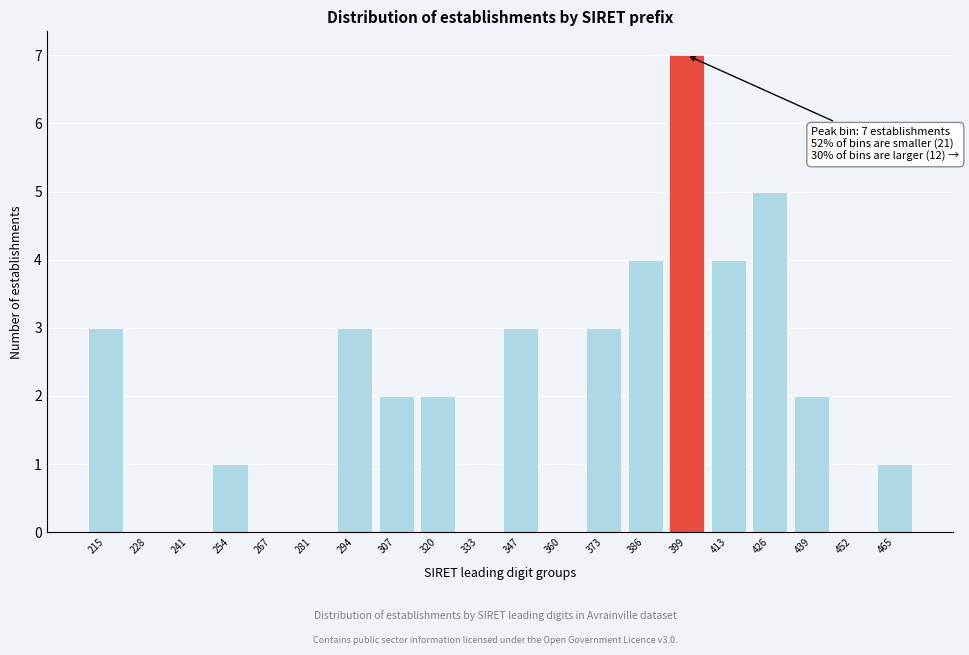

Reading left to right, extract all data points from this chart.

215=3	228=0	241=0	254=1	267=0	281=0	294=3	307=2	320=2	333=0	347=3	360=0	373=3	386=4	399=7	413=4	426=5	439=2	452=0	465=1